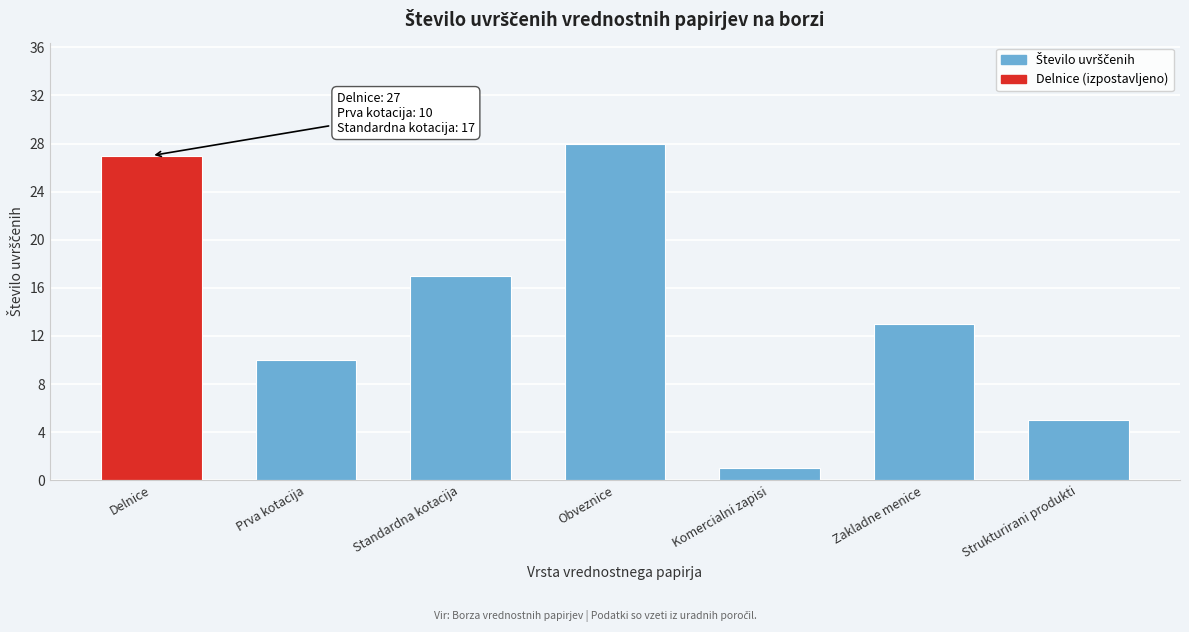

Reading left to right, extract all data points from this chart.

27	10	17	28	1	13	5